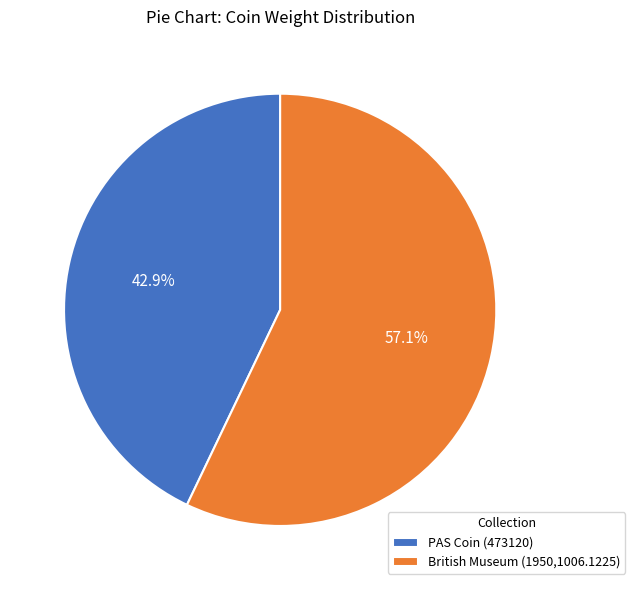

What is the majority slice?

British Museum (1950,1006.1225)